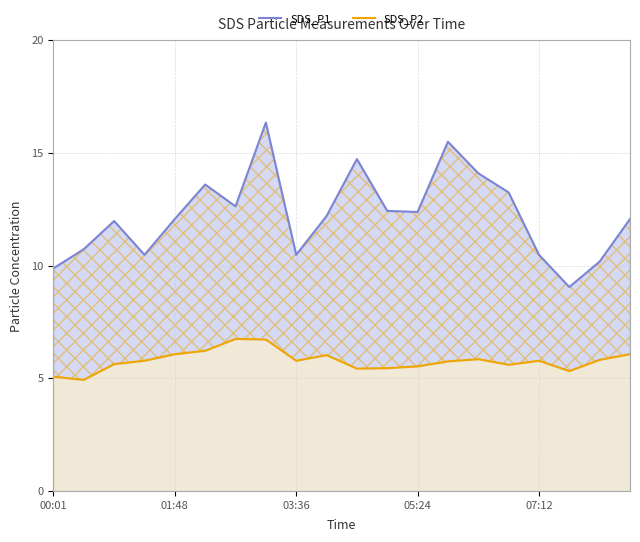

Is it true that SDS_P2 equals 8.6 at 17?

False